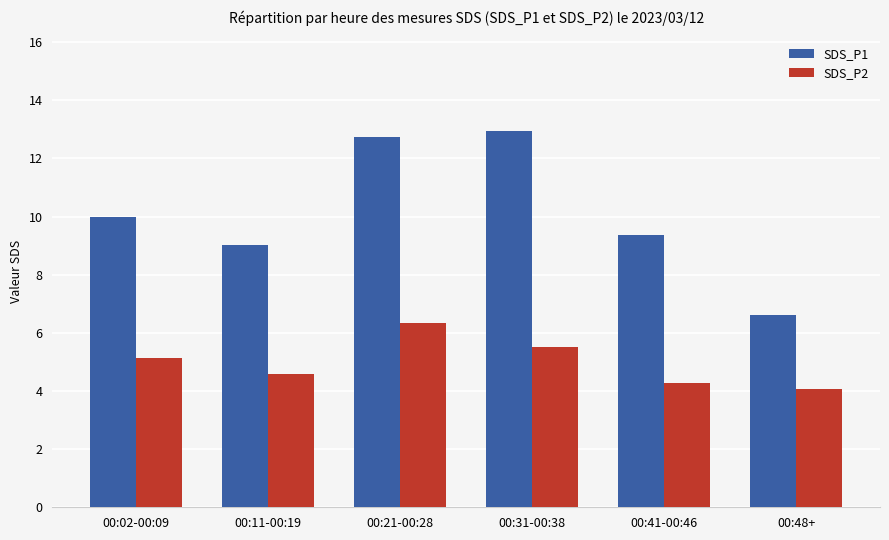

True or false: SDS_P1 has a value of 1.8 at 00:48+.

False